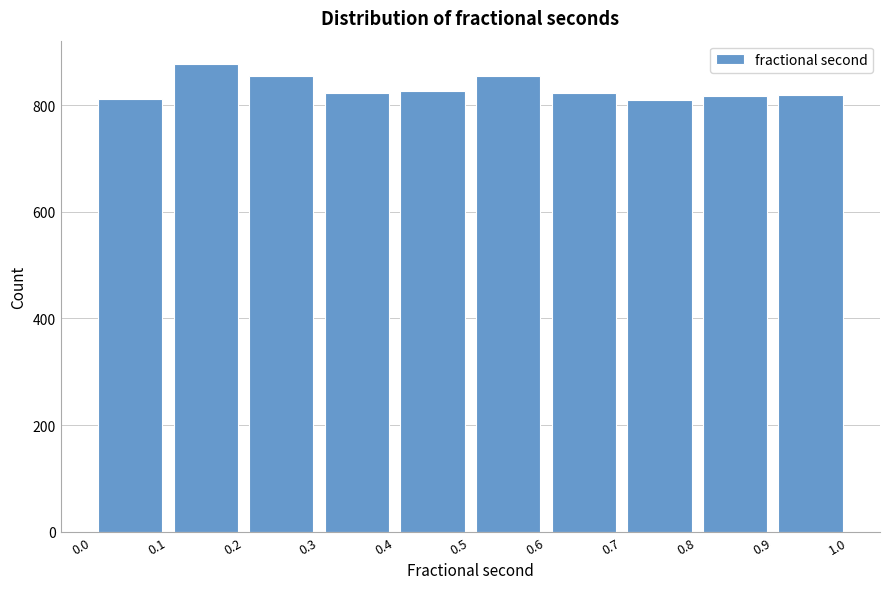

Which range on the x-axis has the tallest bar?

0.1 to 0.2